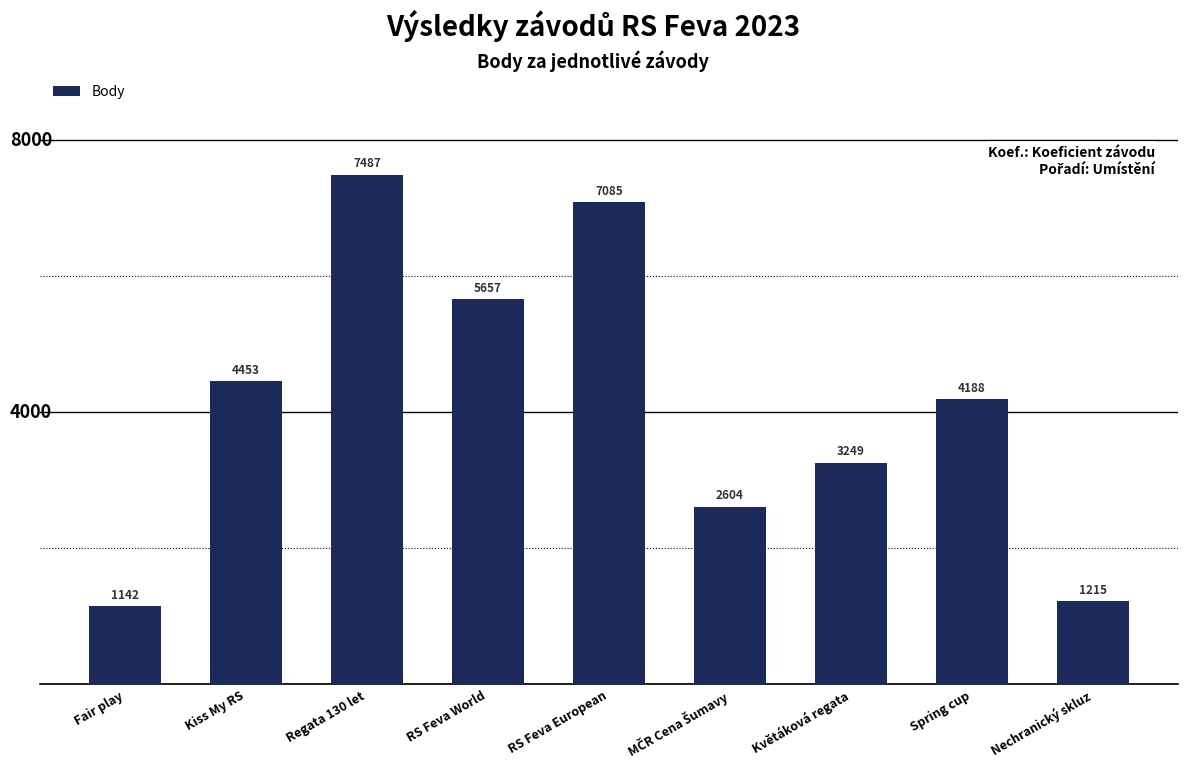

Between RS Feva European and Regata 130 let, which is larger?

Regata 130 let